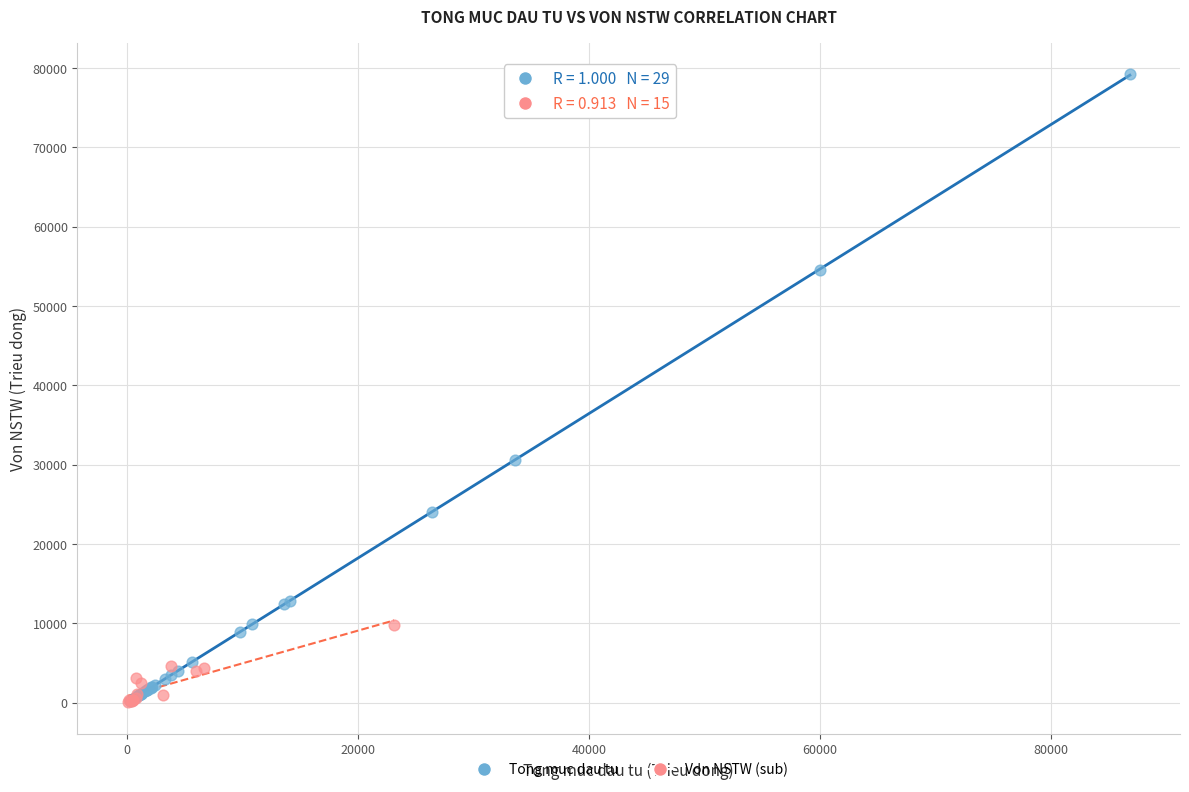

Which series has the largest Y range (max minus min)?

Tong muc dau tu